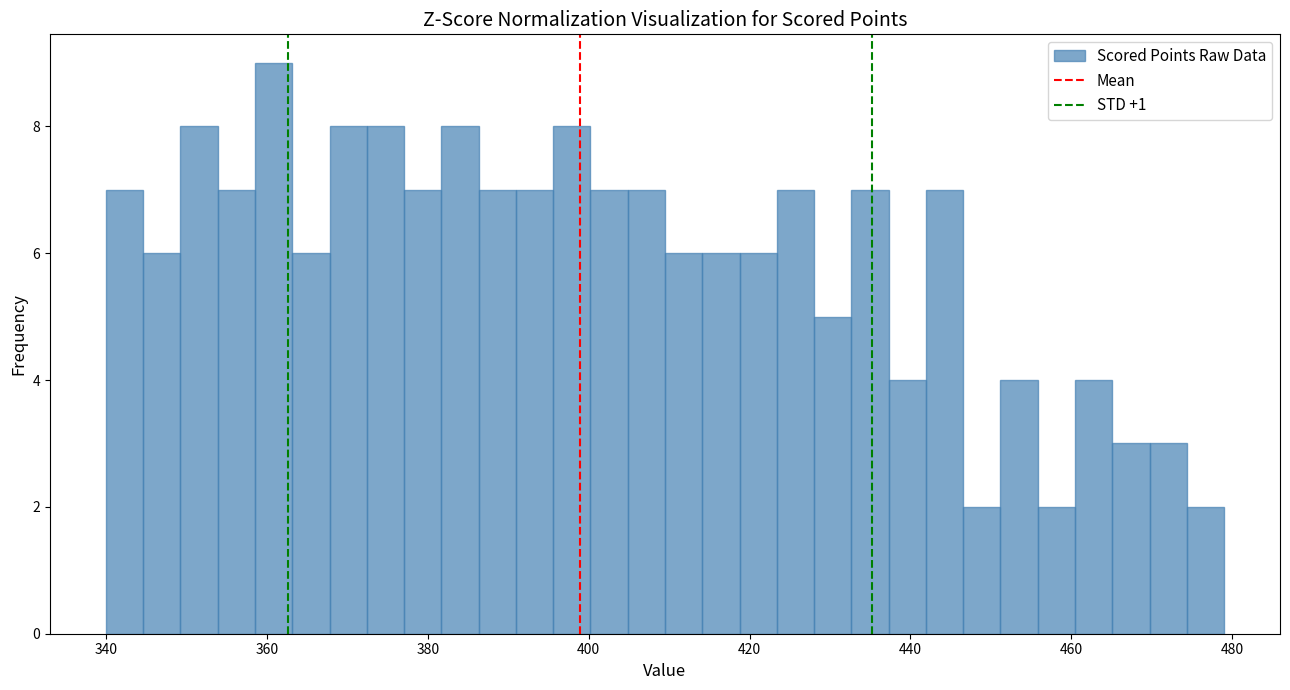

Read against the x-axis, roughly where is the centre of the tallest bar?

360